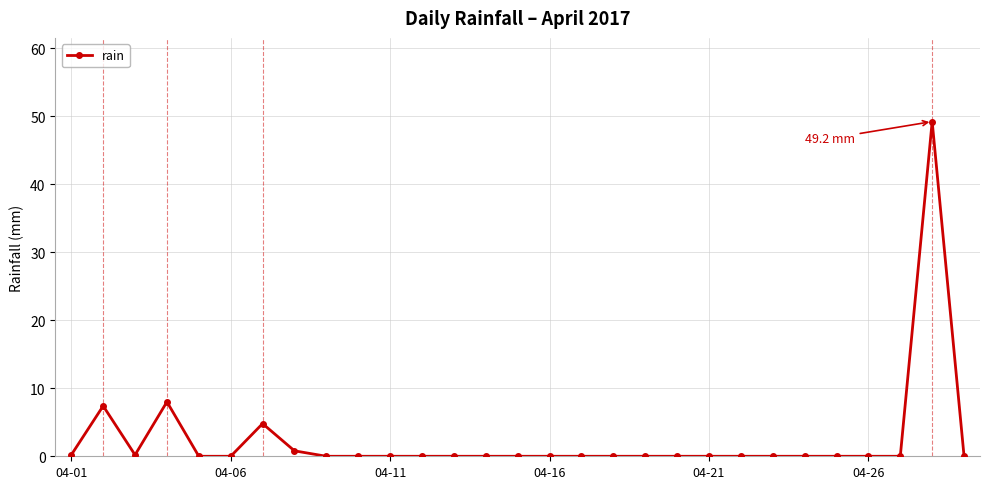

What is the maximum value shown in the chart?

49.2